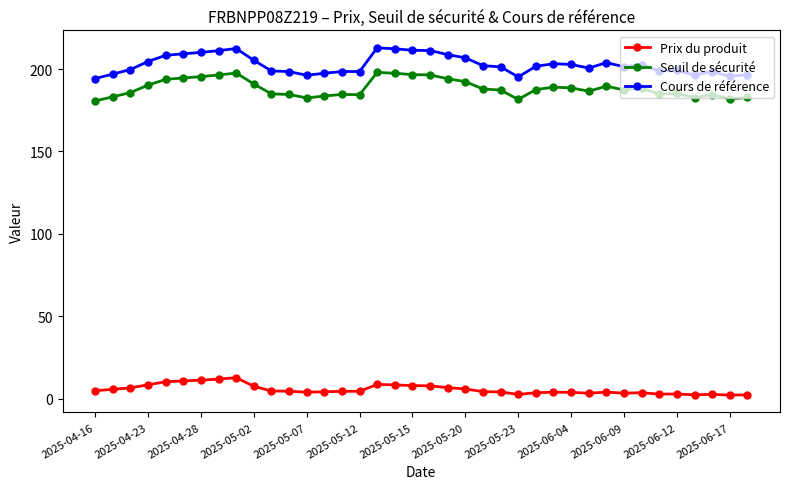

Which series has the largest total across all categories?

Cours de référence